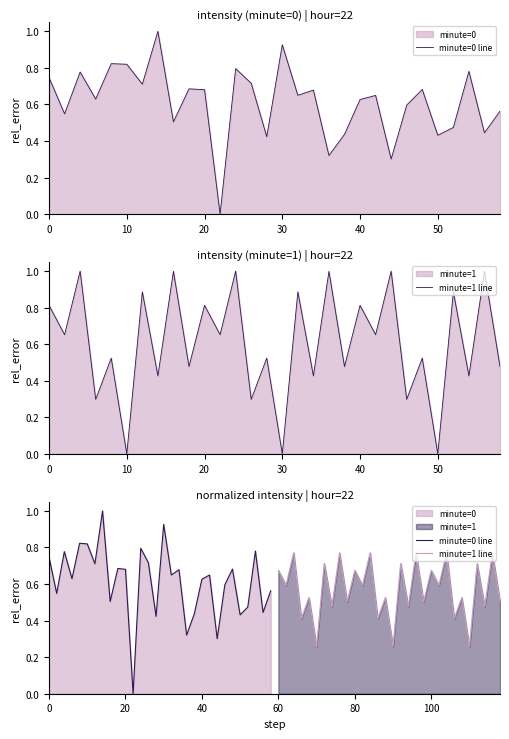

Reading left to right, transcribe all the data shown in this chart.

minute=0 line: 0.7	0.5	0.8	0.6	0.8	0.8	0.7	1.0	0.5	0.7	0.7	0.0	0.8	0.7	0.4	0.9	0.6	0.7	0.3	0.4	0.6	0.6	0.3	0.6	0.7	0.4	0.5	0.8	0.4	0.6
minute=1 line: 0.7	0.6	0.8	0.4	0.5	0.3	0.7	0.5	0.8	0.5	0.7	0.6	0.8	0.4	0.5	0.3	0.7	0.5	0.8	0.5	0.7	0.6	0.8	0.4	0.5	0.3	0.7	0.5	0.8	0.5